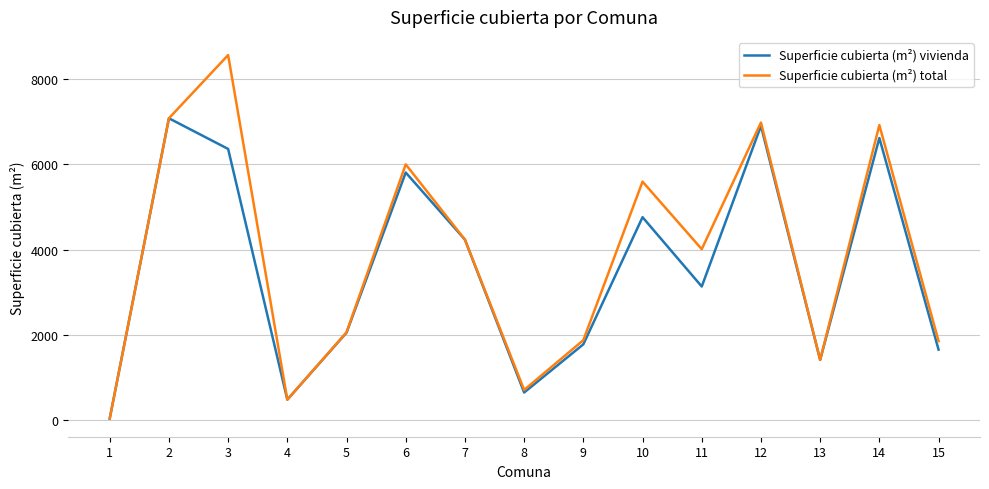

Does the chart have visible grid lines?

Yes